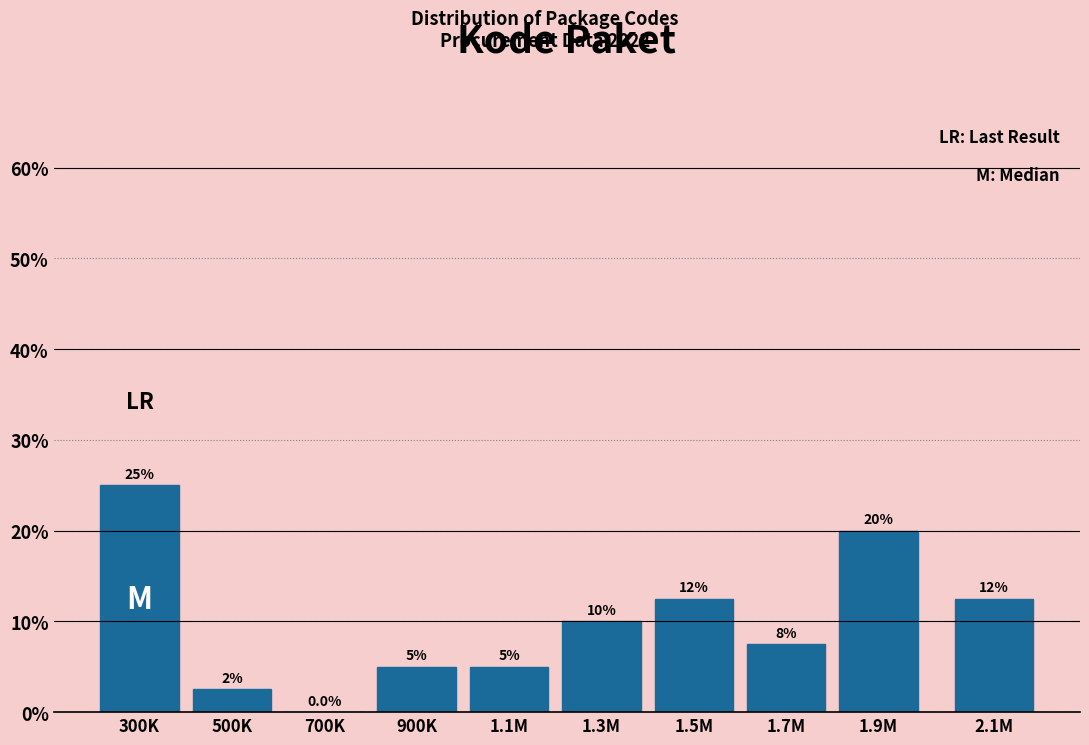

Reading left to right, list all the values displayed in this chart.

300K=25.0	500K=2.5	700K=0.0	900K=5.0	1.1M=5.0	1.3M=10.0	1.5M=12.5	1.7M=7.5	1.9M=20.0	2.1M=12.5